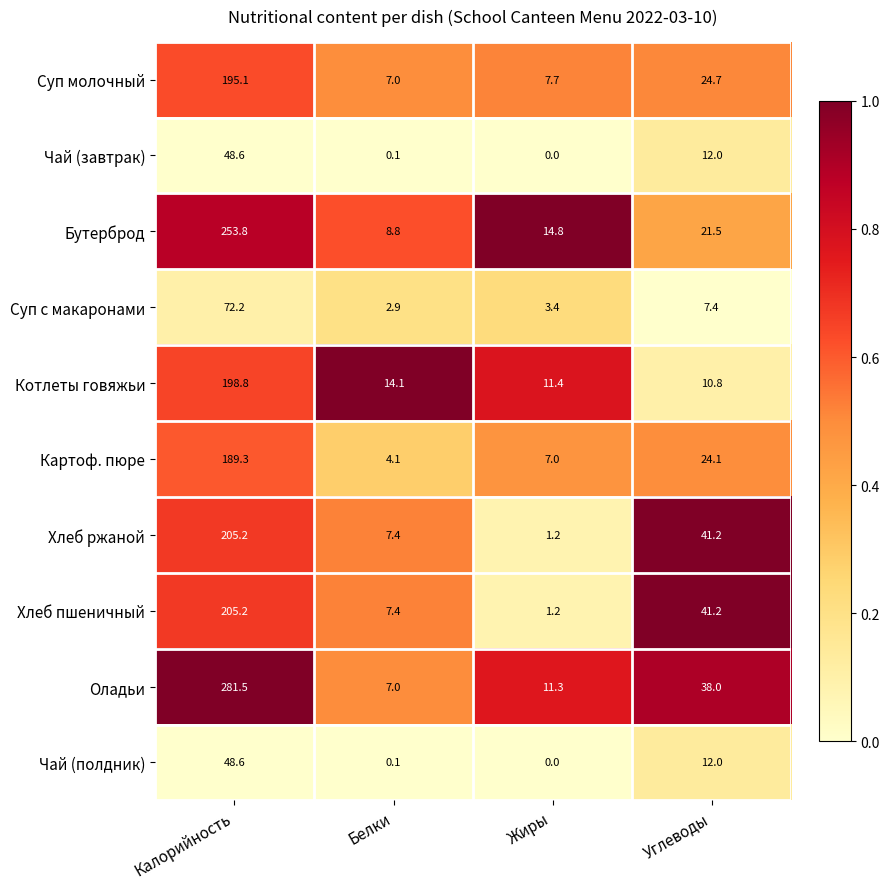

What is the difference between the highest and lowest values at Калорийность?

232.9